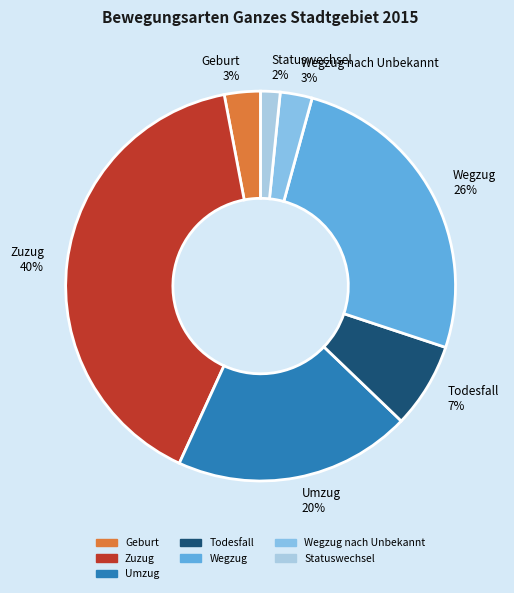

To the nearest percent, what is the difference between the Umzug 20% and Zuzug 40% slice percentages?

20%